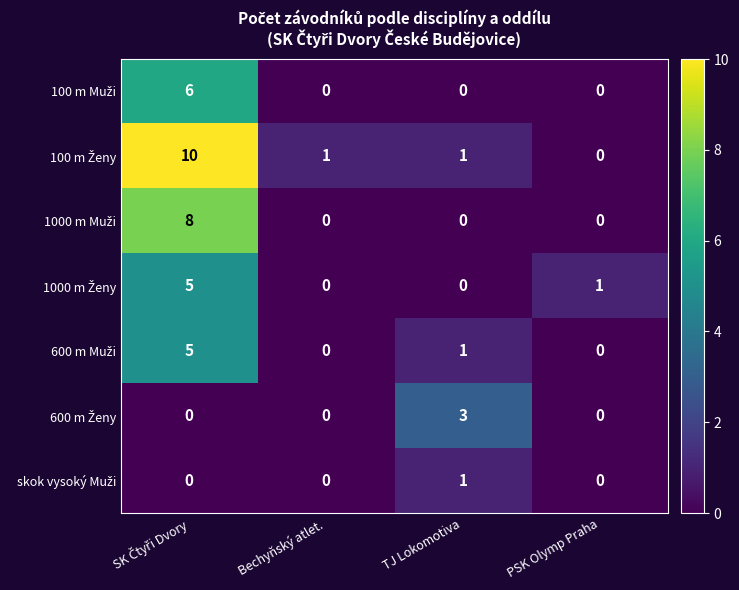

What is the spread (max minus min) of values at Bechyňský atlet.?

1